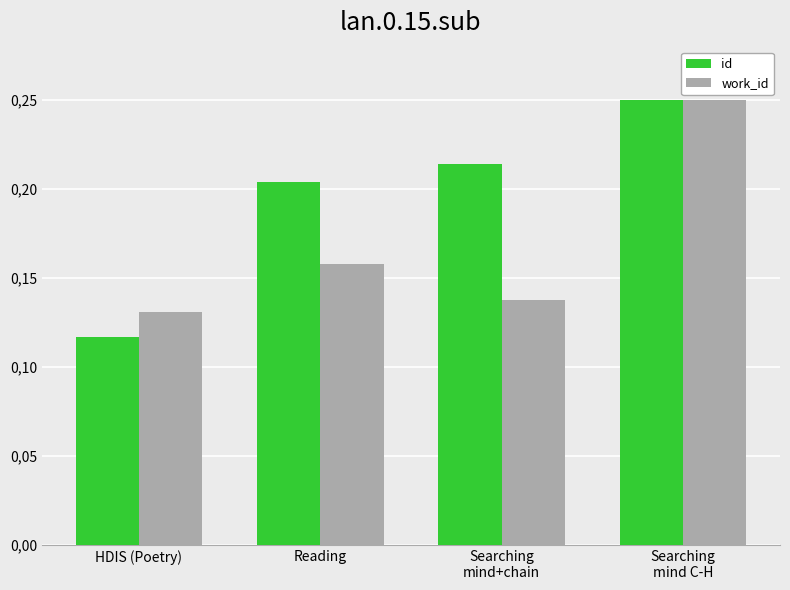

What is the smallest value displayed?

0.1